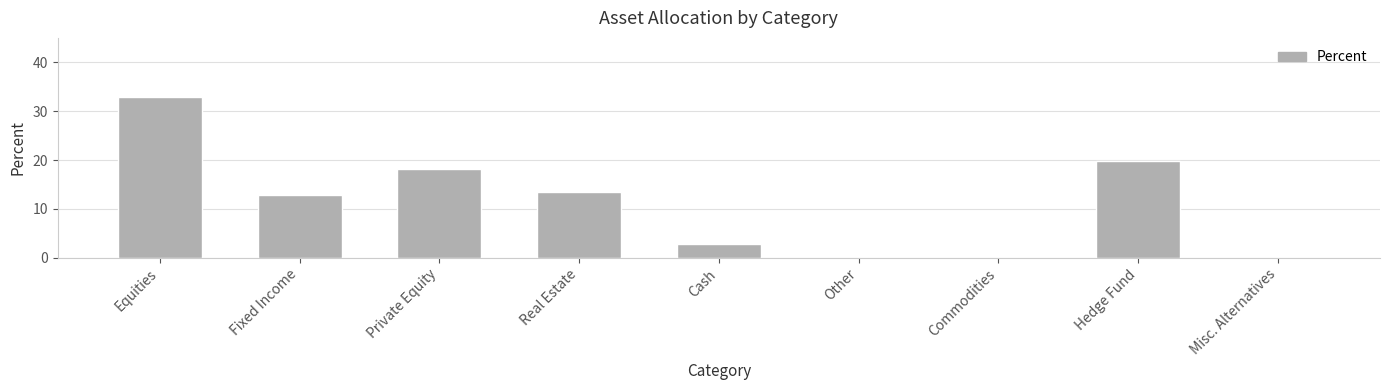

Reading right to left, transcribe all the data shown in this chart.

0.0	19.7	0.0	0.0	2.8	13.5	18.2	12.8	33.0